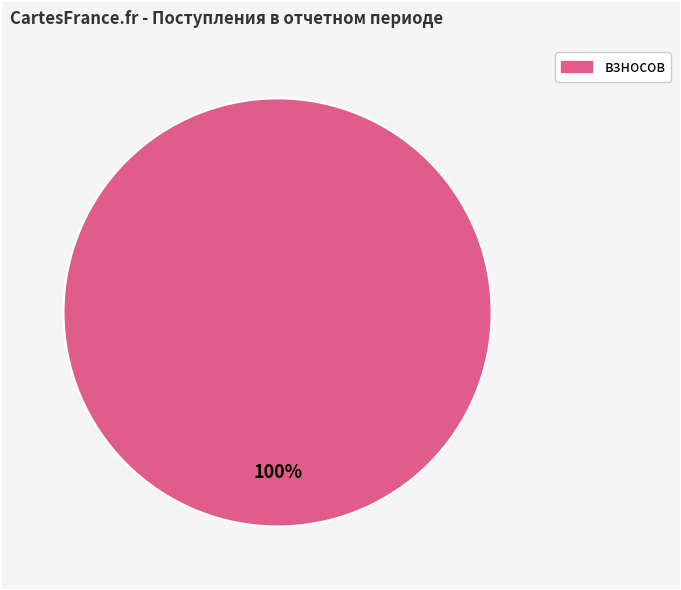

Is there a majority slice in this chart?

Yes